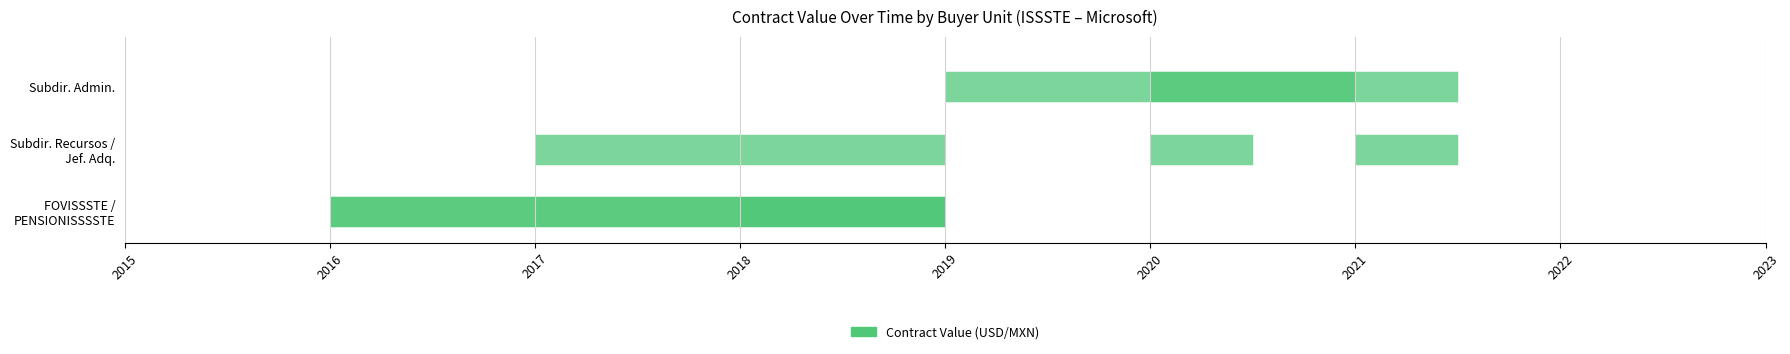

Which has a higher value, 1704042 or 2400338?

2400338